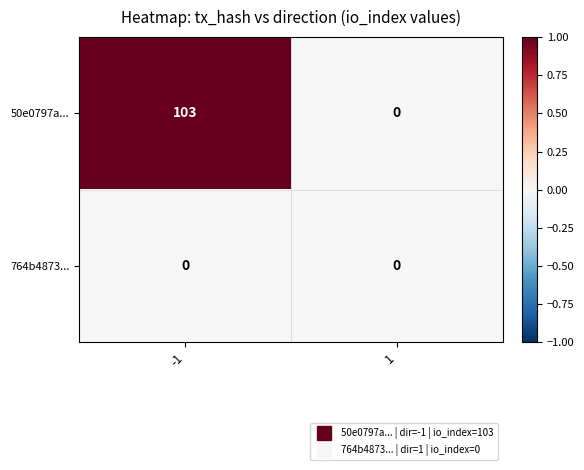

What is the total value across all series at -1?

103